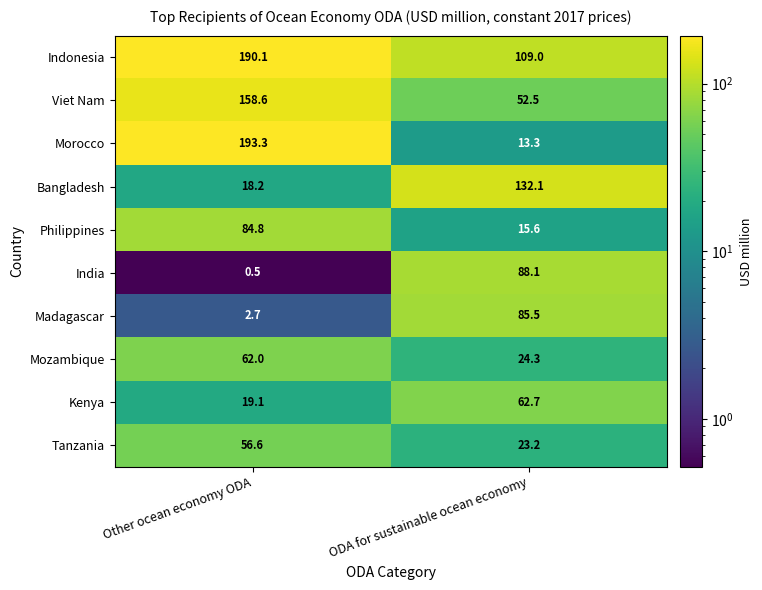

What is the sum of the Philippines values at Other ocean economy ODA and ODA for sustainable ocean economy?

100.4